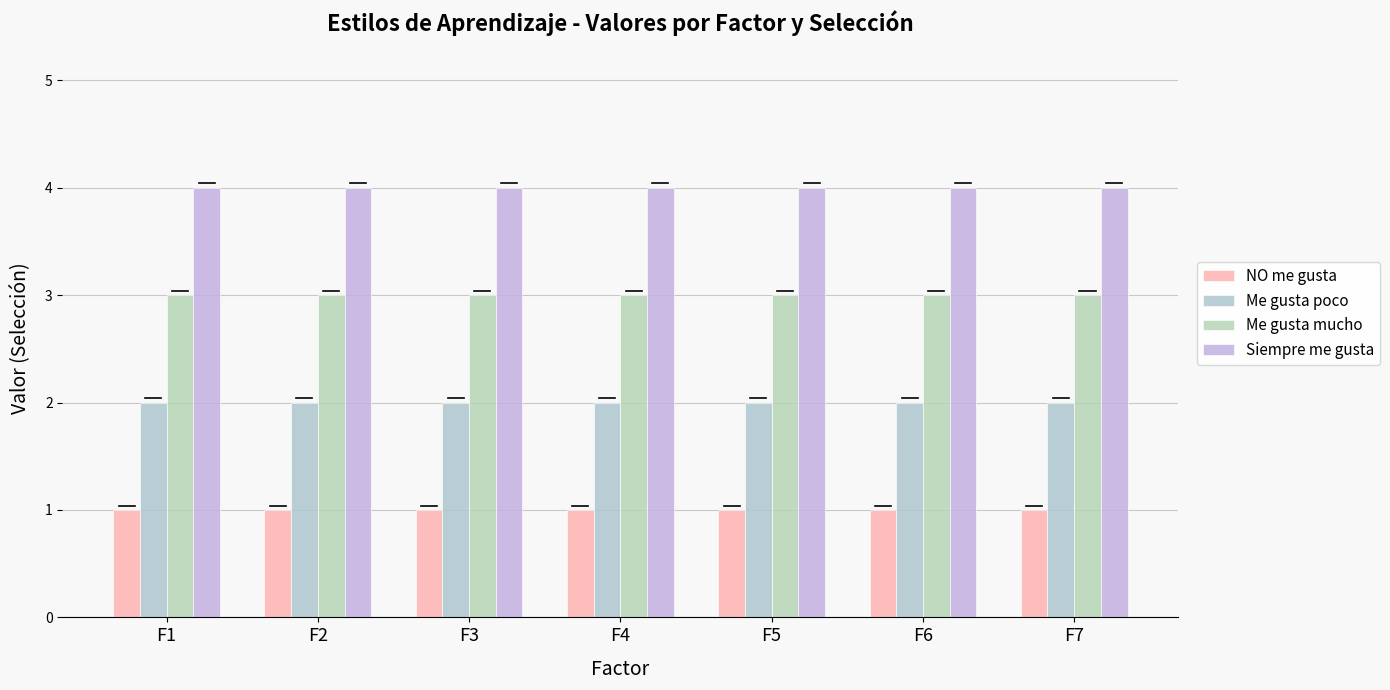

The value of Siempre me gusta at F6 is 7. True or false?

False